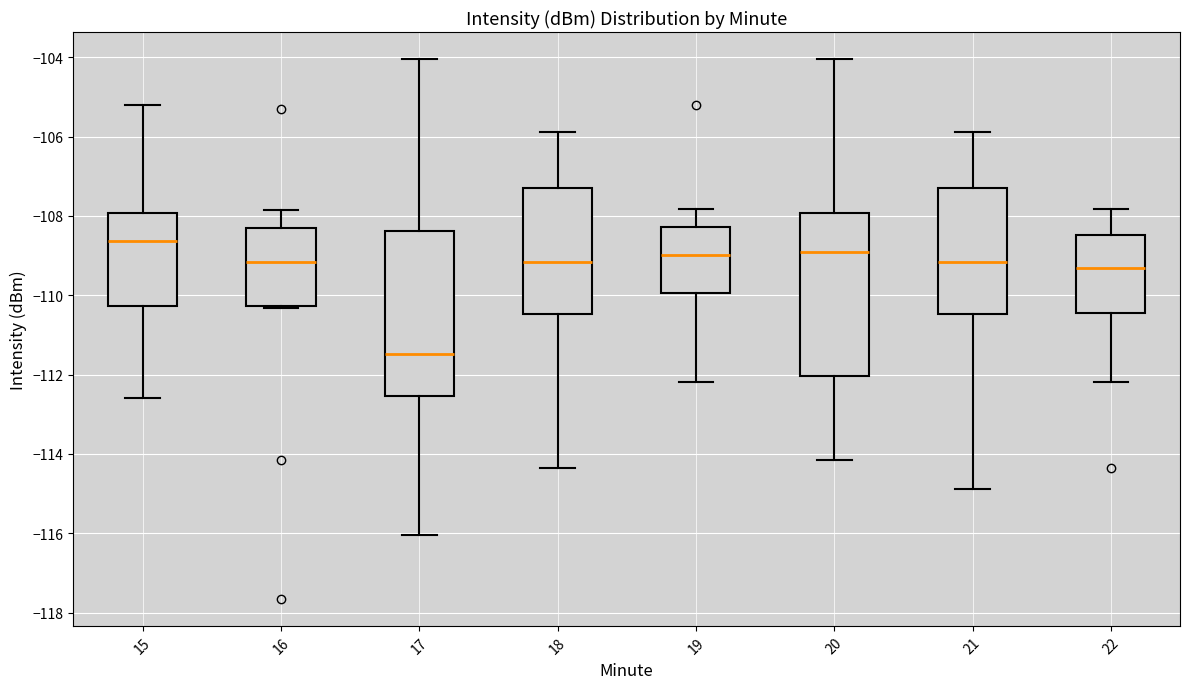

Where does the upper whisker of the box at x = 22 end on the y-axis? The values are not printed on the chart, so give them approximately, as read against the axis.

-107.8